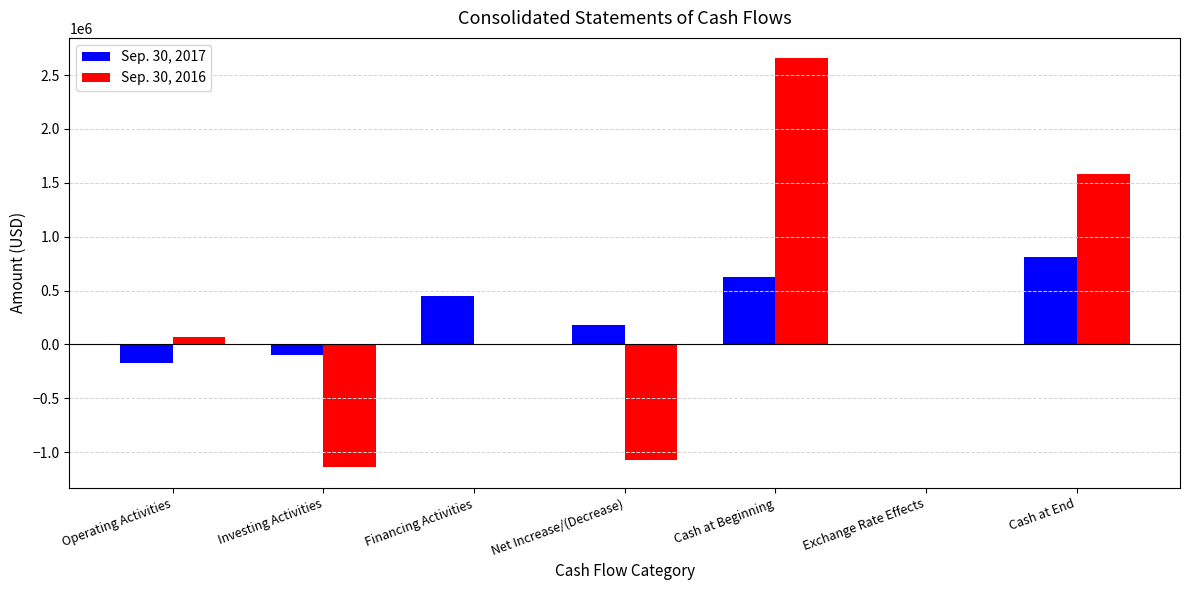

At which label does Sep. 30, 2016 first exceed 0?

Operating Activities